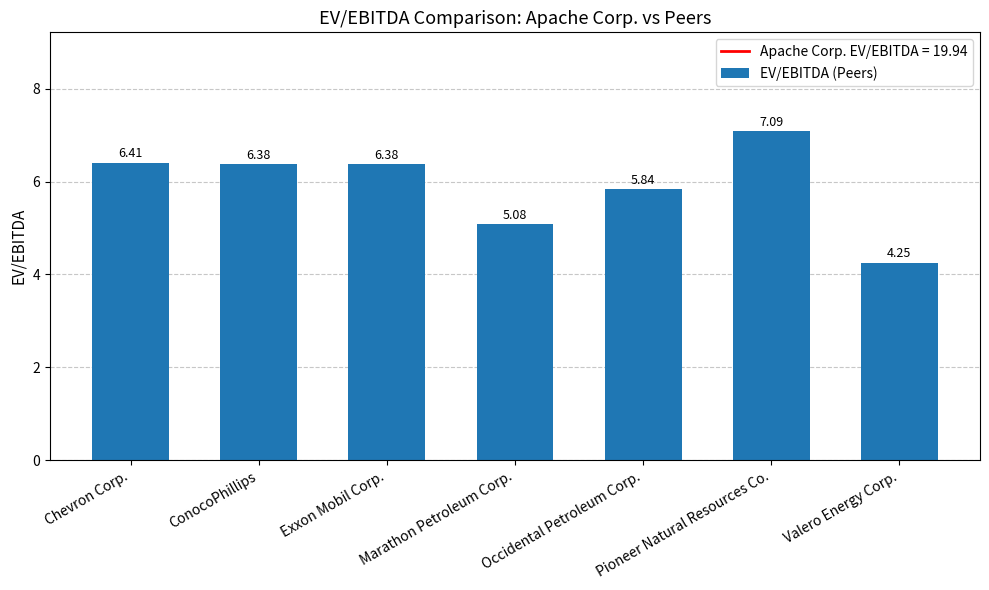

The value at Pioneer Natural Resources Co. is 9.8. True or false?

False